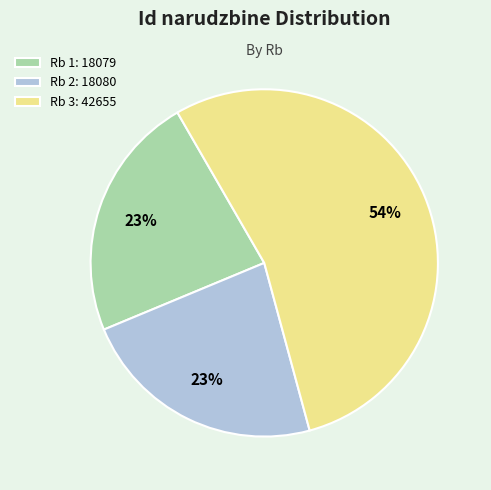

True or false: Rb 2: 18080 accounts for 23% of the total.

True